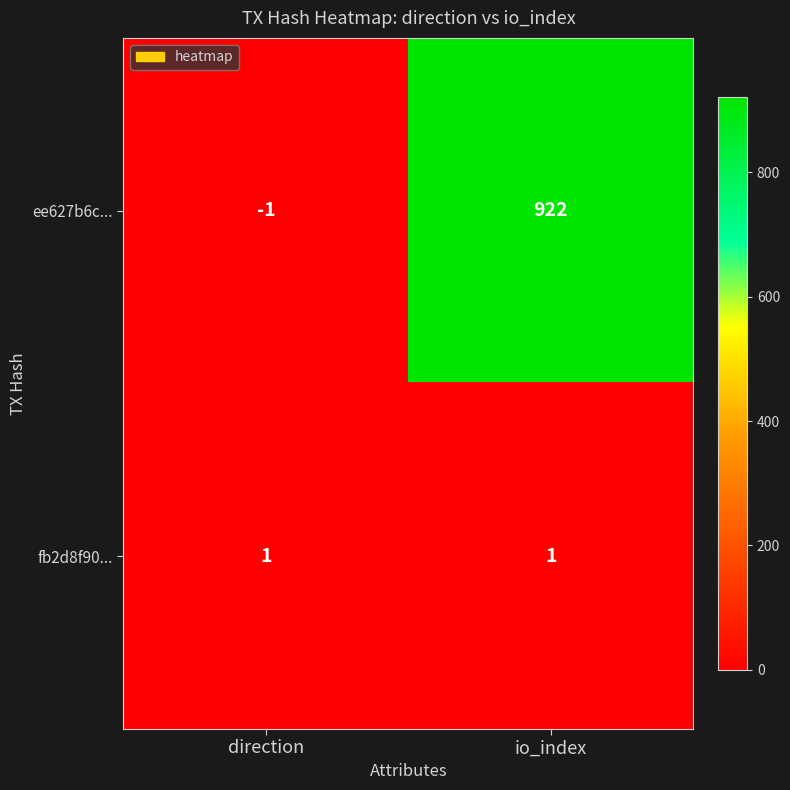

List the series in order of their overall mean, highest first.

ee627b6c..., fb2d8f90...